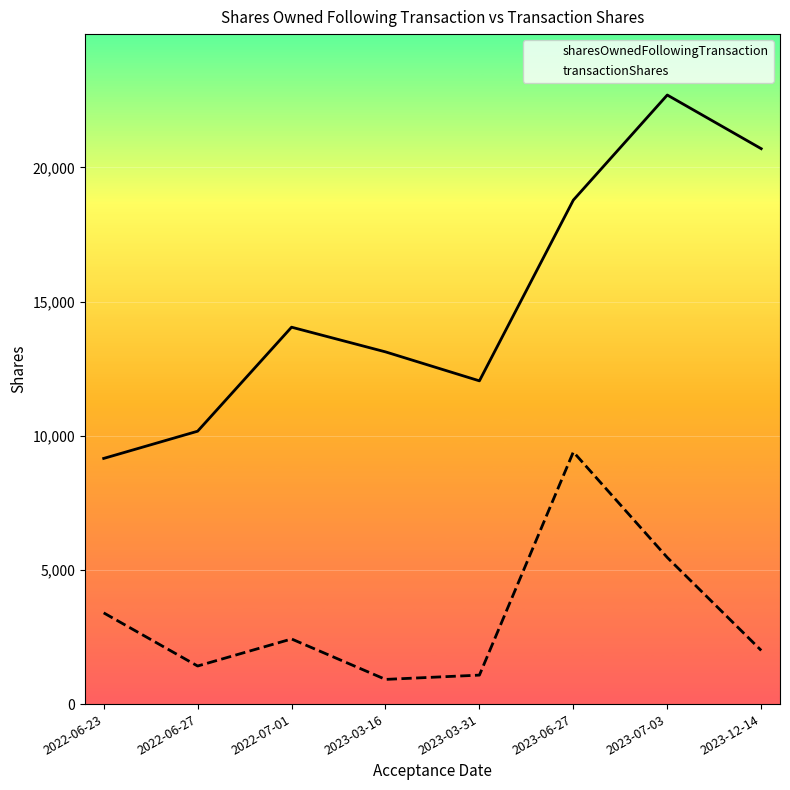

At which category does transactionShares reach its first local valley?

2022-06-27